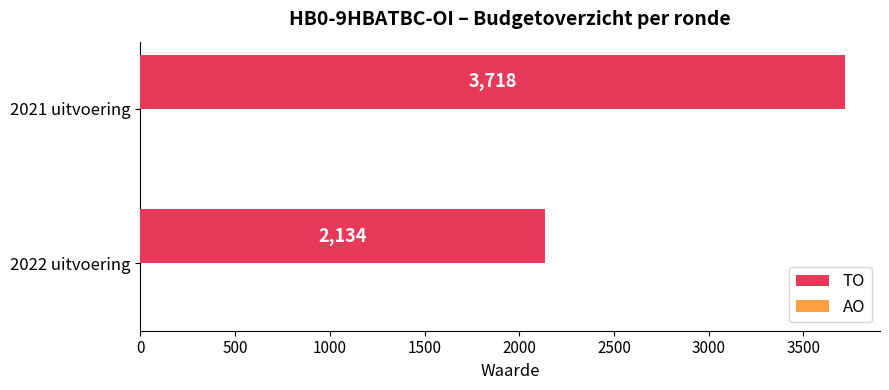

What is the maximum value shown in the chart?

3718